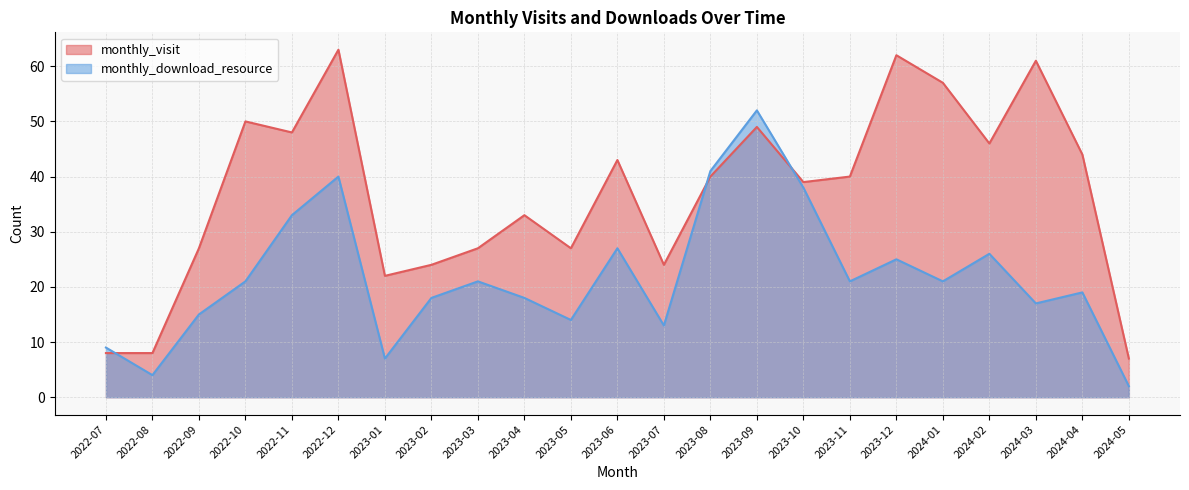

What are all the series names shown in the legend?

monthly_visit, monthly_download_resource